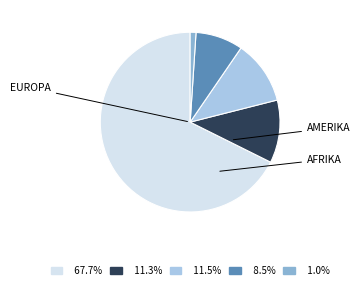

How many slices are in this pie chart?

5